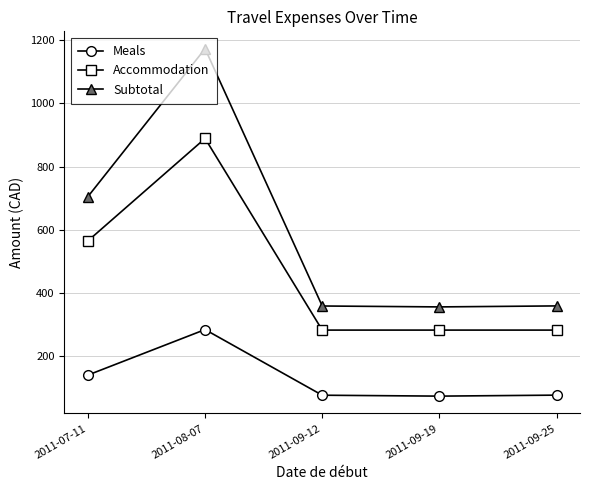

Which series has the widest spread of values?

Subtotal